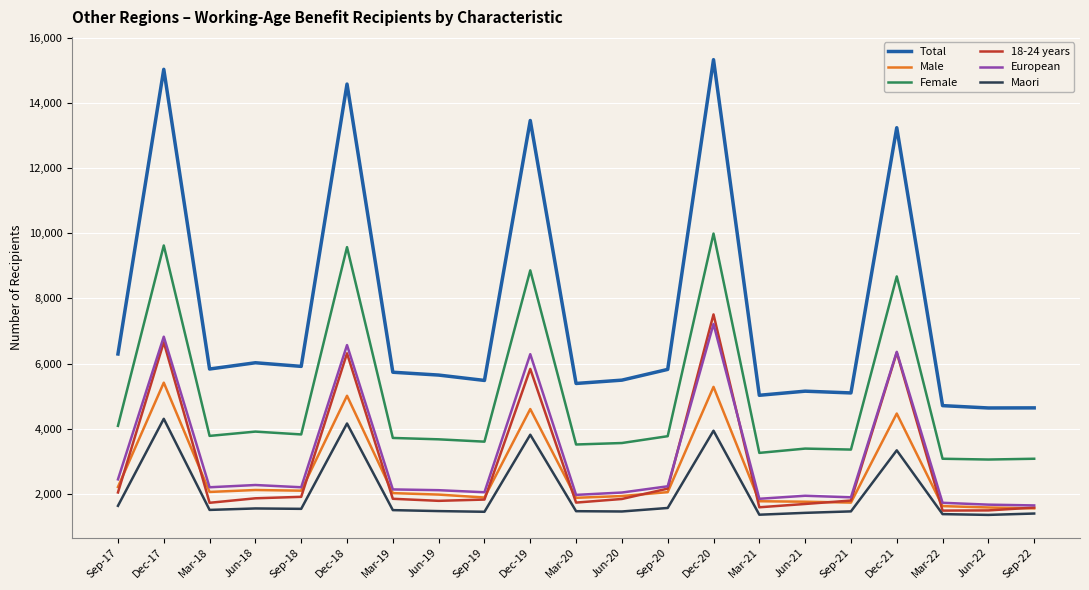

Read the Total value at Dec-20.

15336